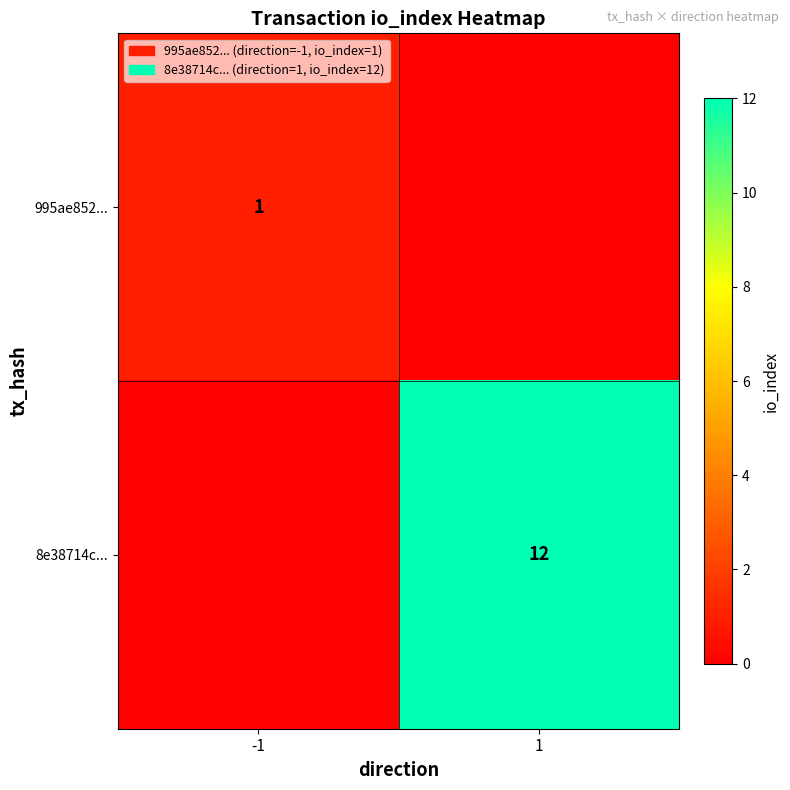

The 8e38714c... series shows 6 at 1. True or false?

False